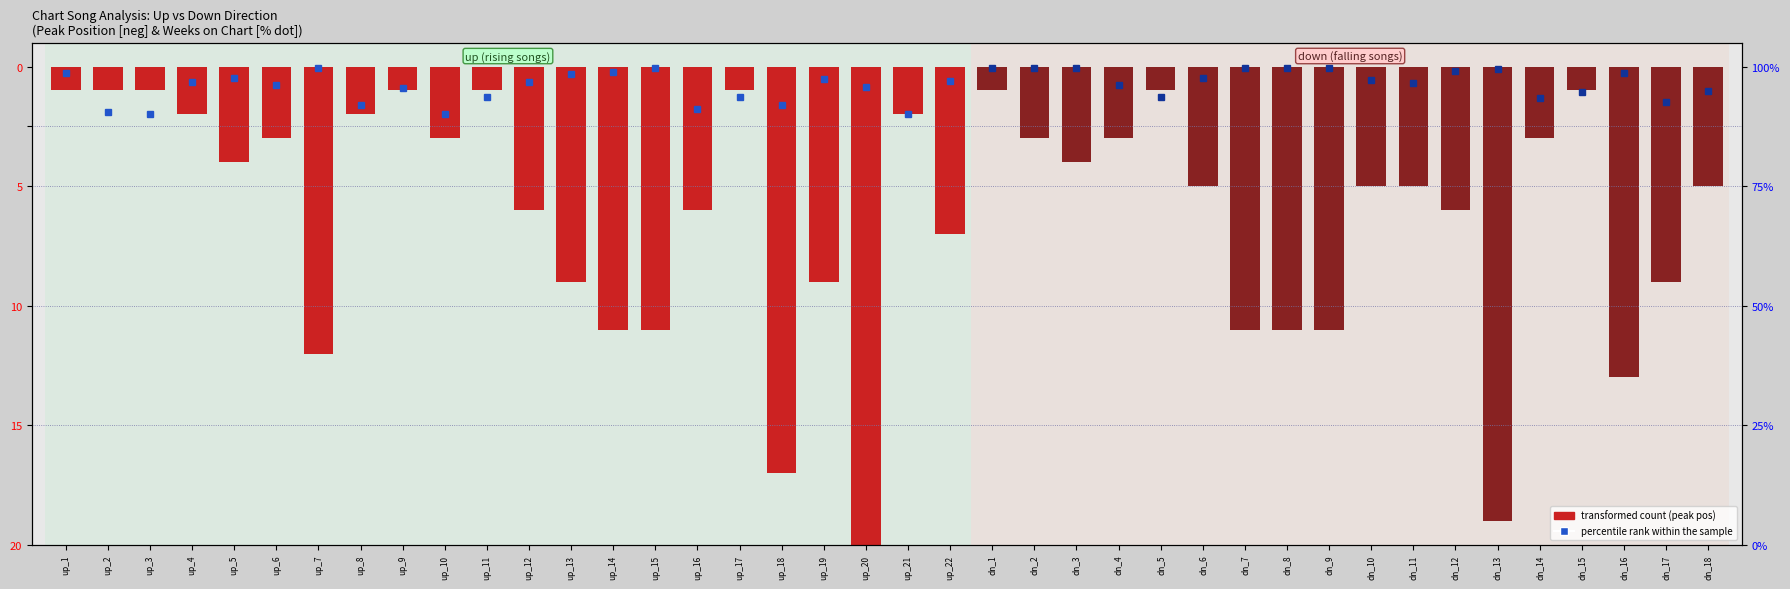

Between up_18 and dn_13, which is larger?

up_18